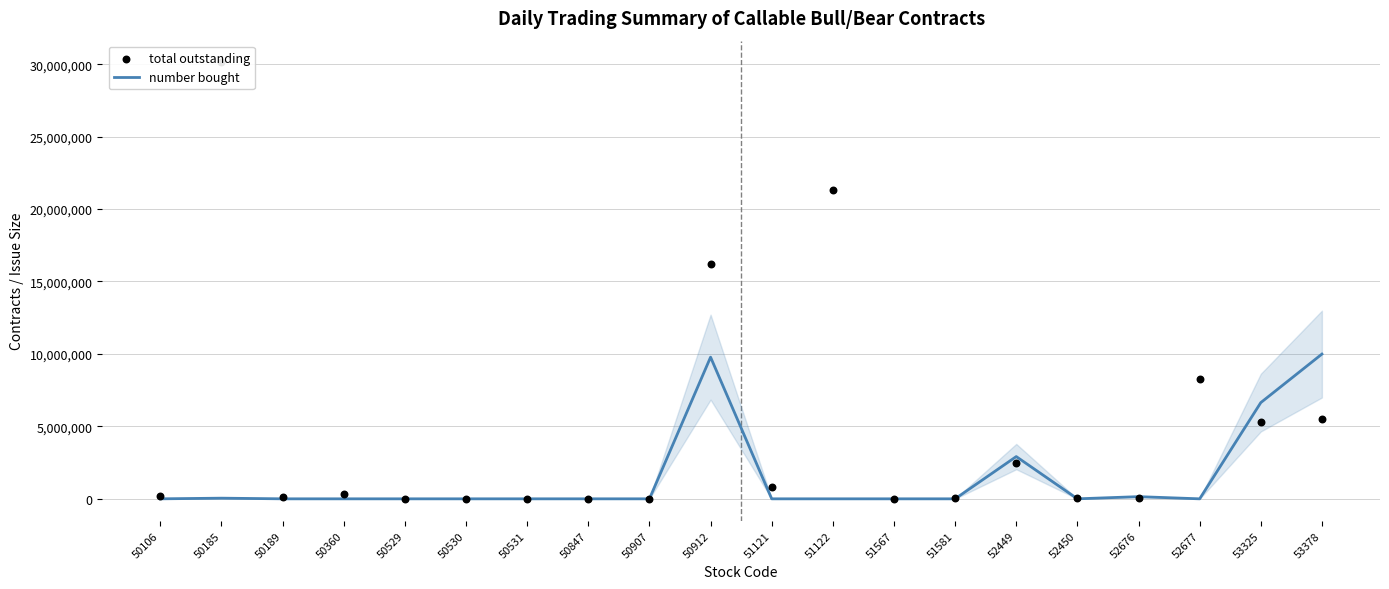

At how many categories does at least one series exceed 26162880?

1